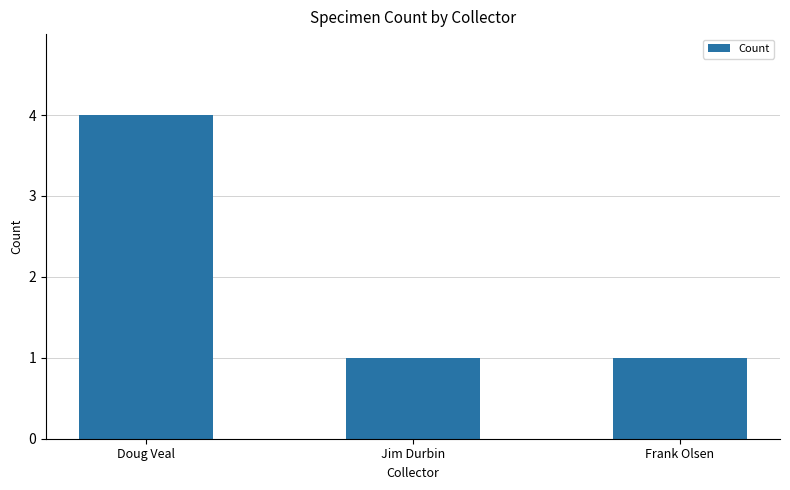

What is the approximate value at Jim Durbin?

1